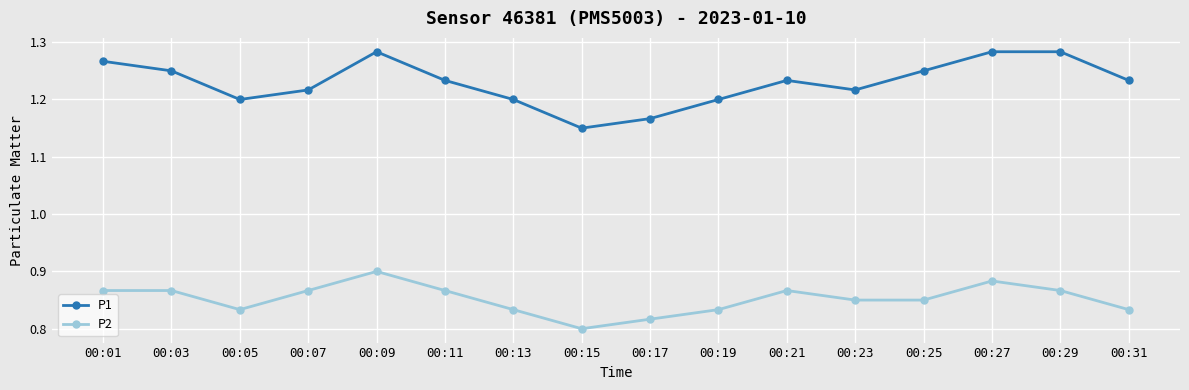

What is the sum of the P1 values at 00:25 and 00:13?

2.5